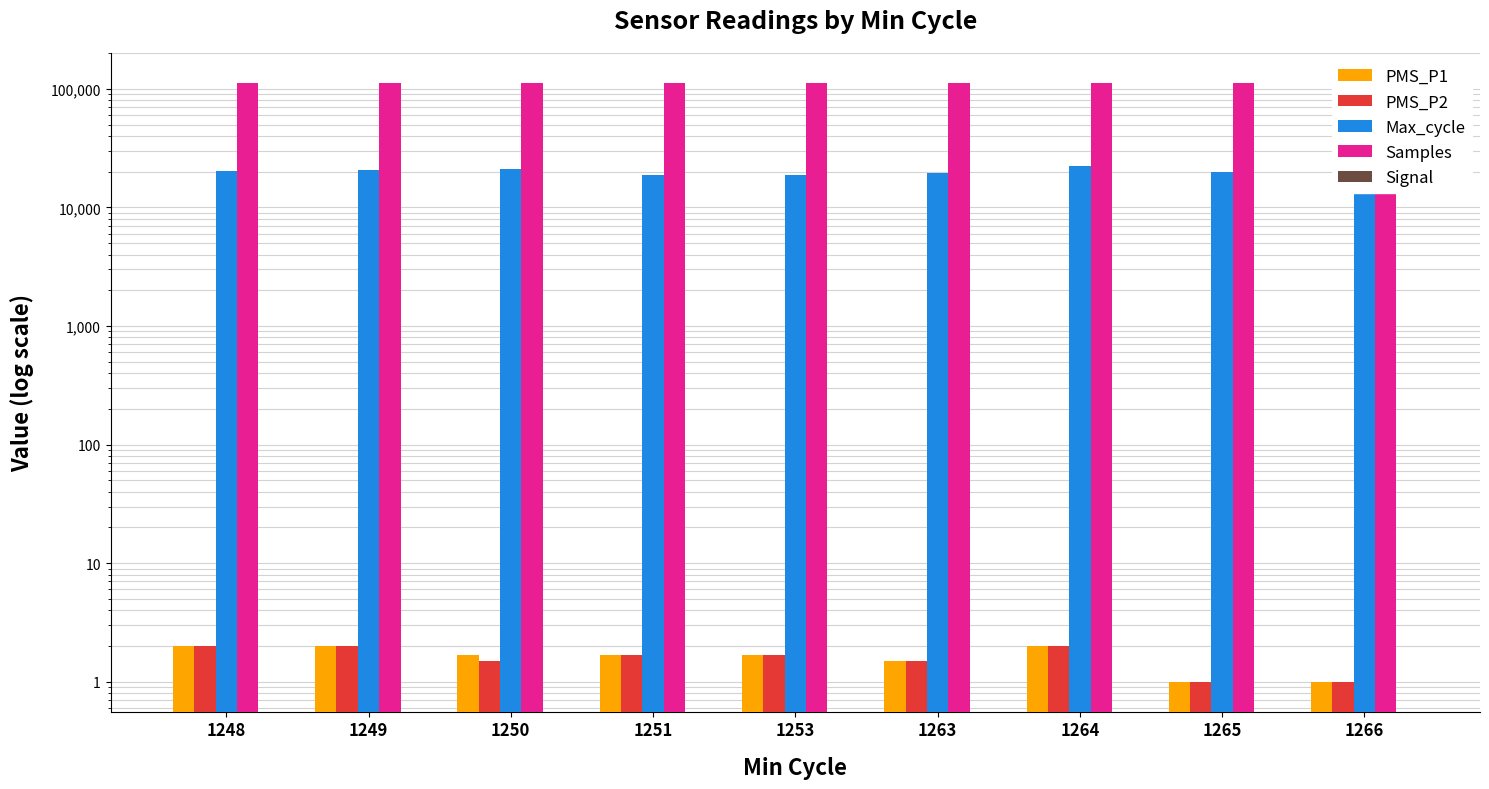

What is the highest value of the Samples series?

112115.0